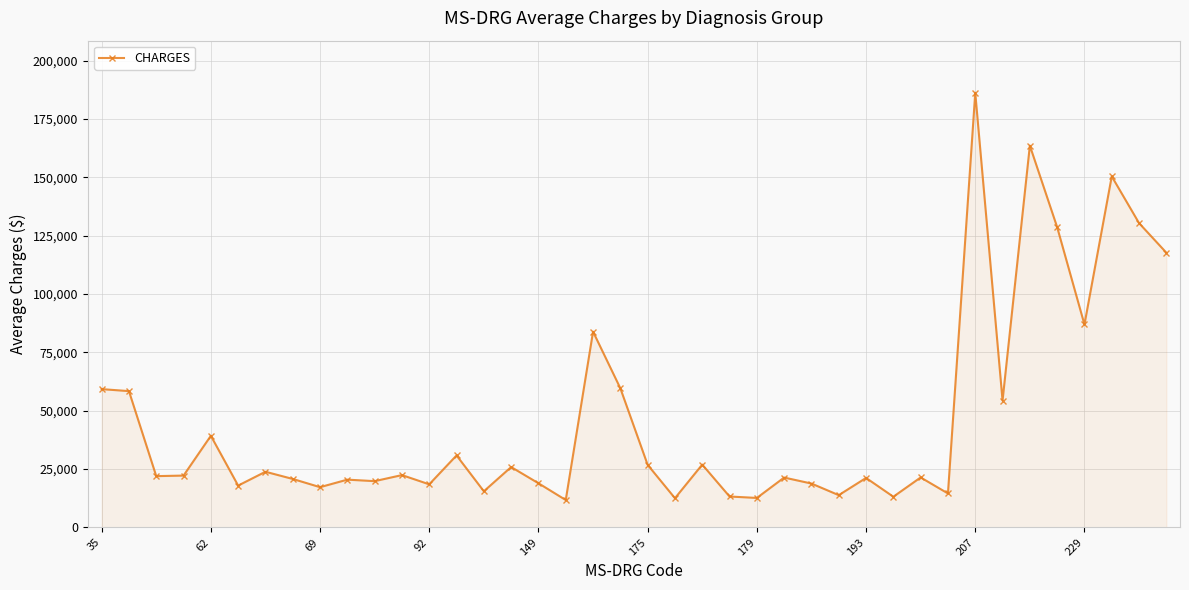

What is the value of the 40th point from the left?

117748.5